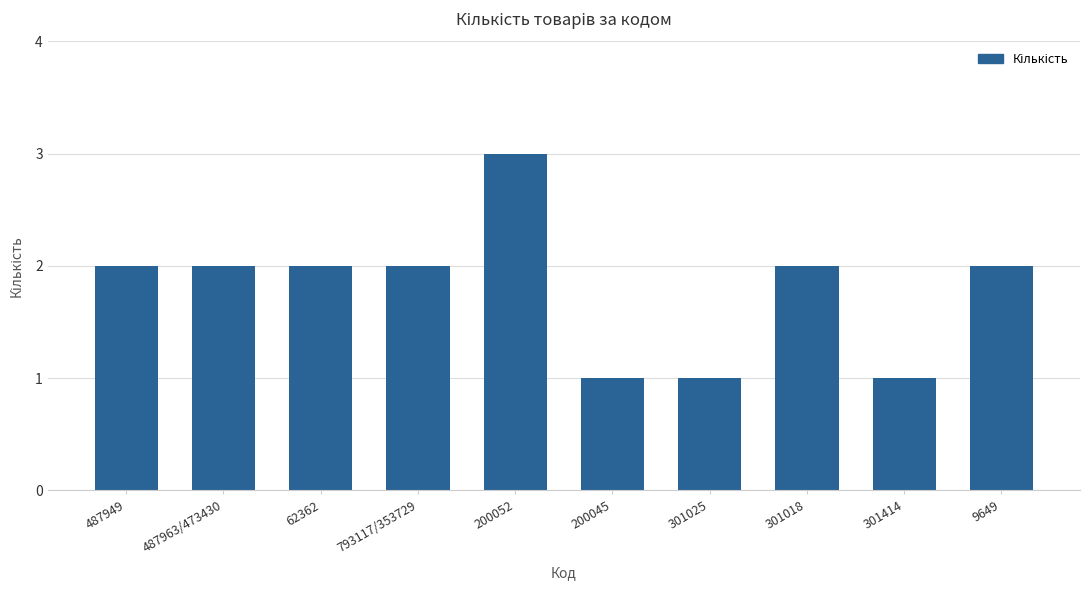

Count the number of categories in the chart.

10